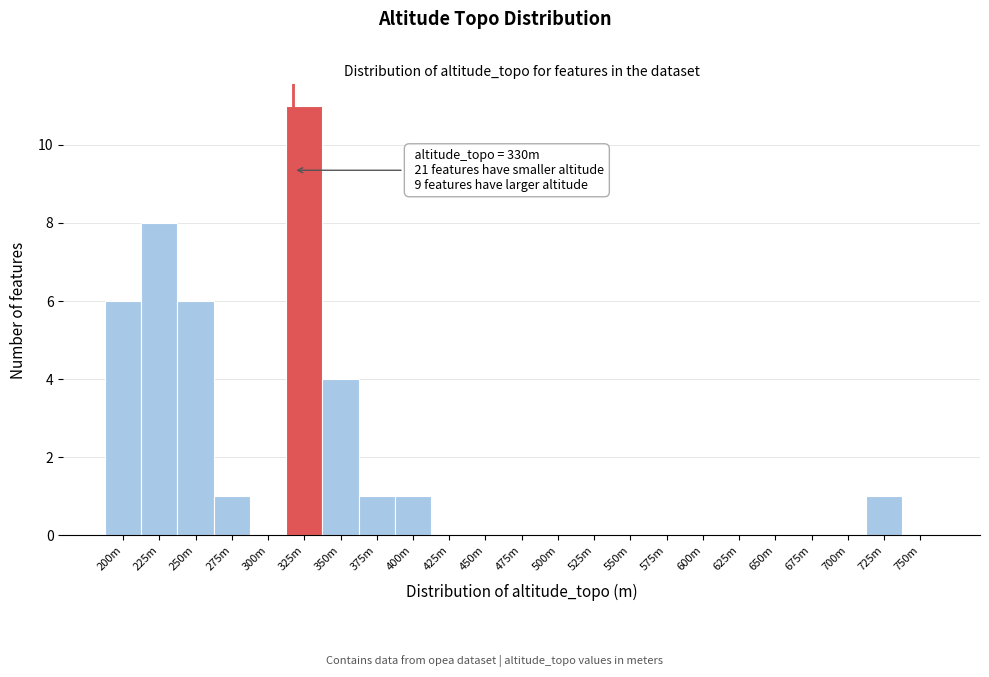

Reading left to right, what are all the values shown in this chart?

200m=6	225m=8	250m=6	275m=1	300m=0	325m=11	350m=4	375m=1	400m=1	425m=0	450m=0	475m=0	500m=0	525m=0	550m=0	575m=0	600m=0	625m=0	650m=0	675m=0	700m=0	725m=1	750m=0